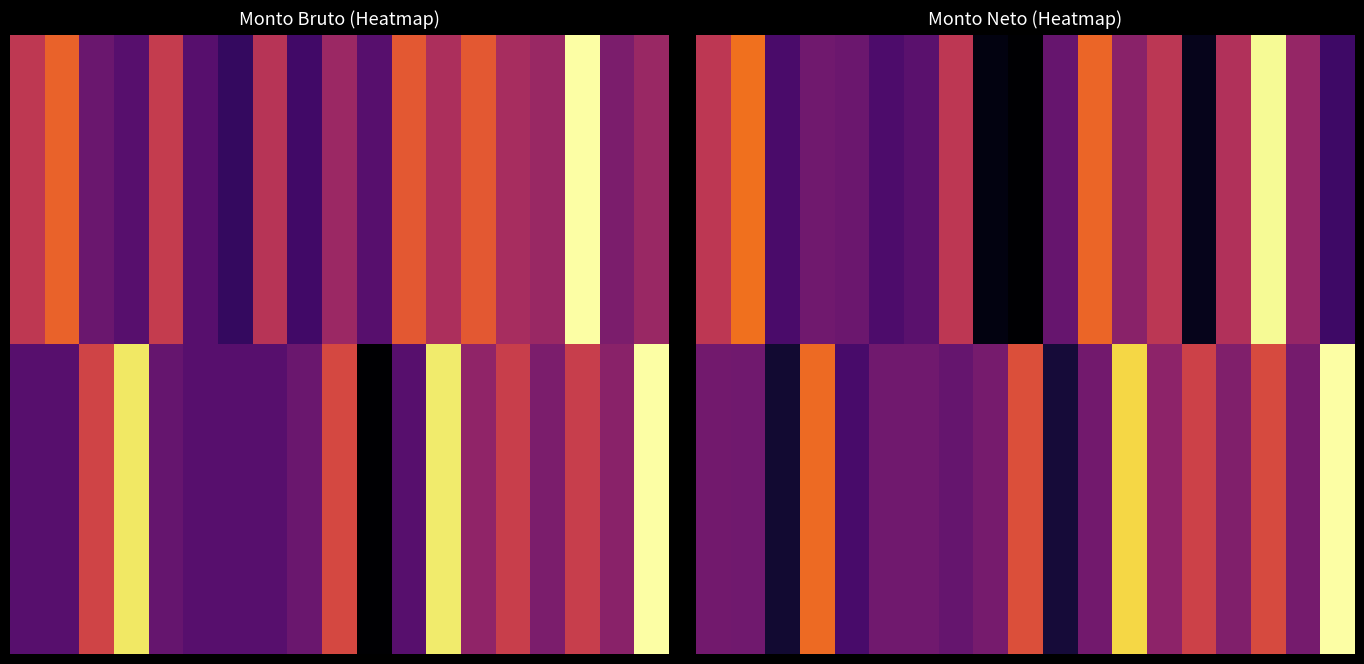

Between 24 and 22, which is larger?

22